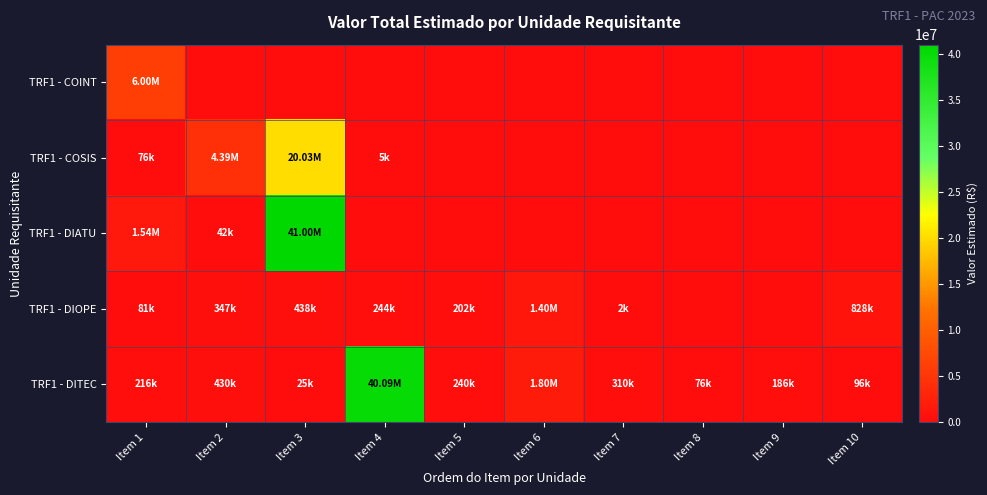

At which category is the sum across all series the highest?

Item 3